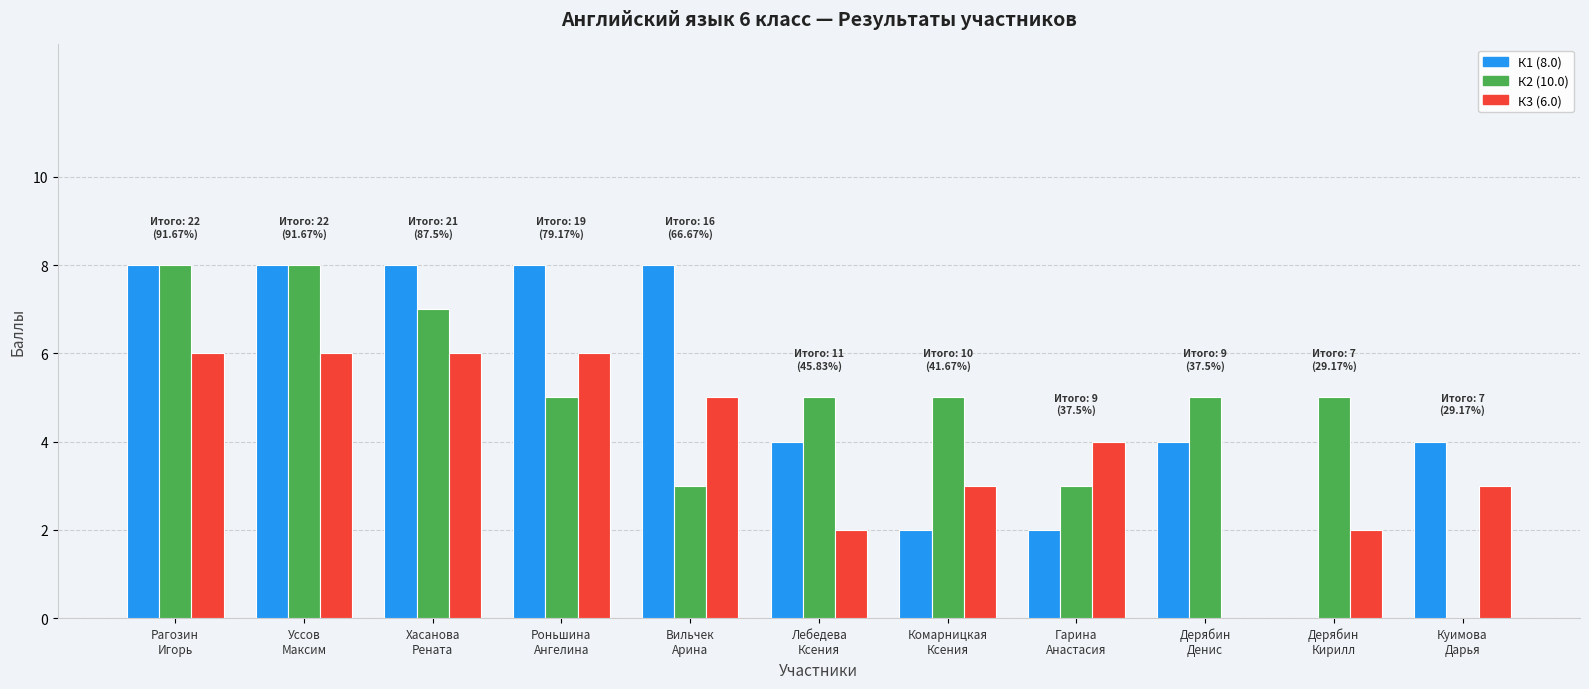

How many groups of bars are there?

11